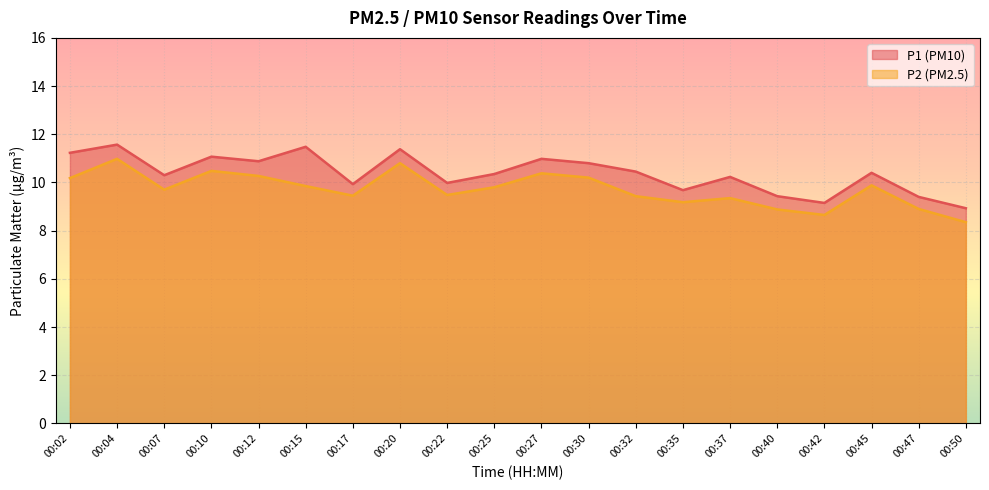

Between 00:07 and 00:42, which series saw the biggest shift?

P1 (PM10)